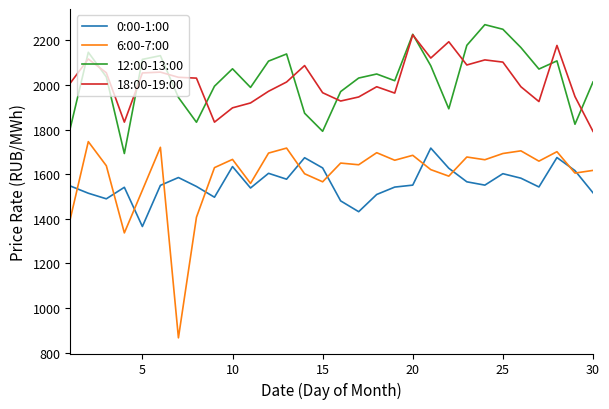

How many series are shown in this chart?

4